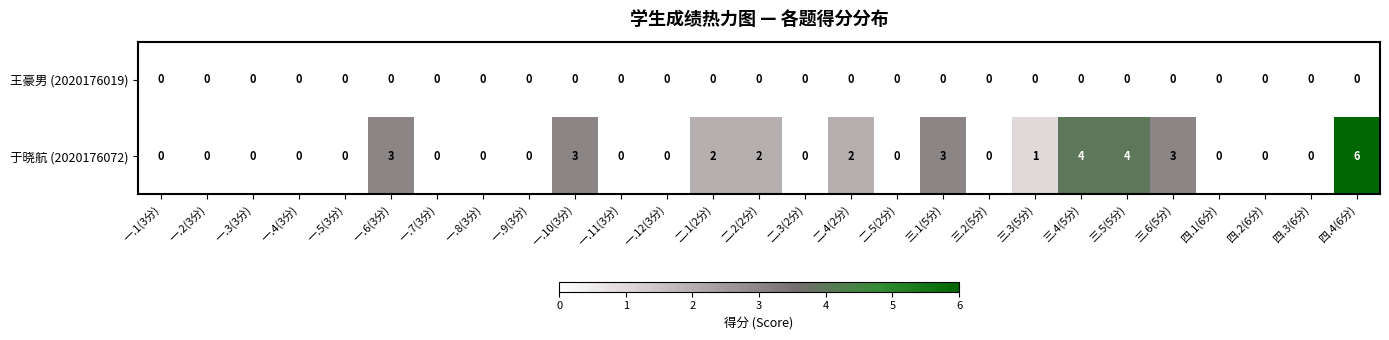

Which series has the largest total across all categories?

于晓航 (2020176072)